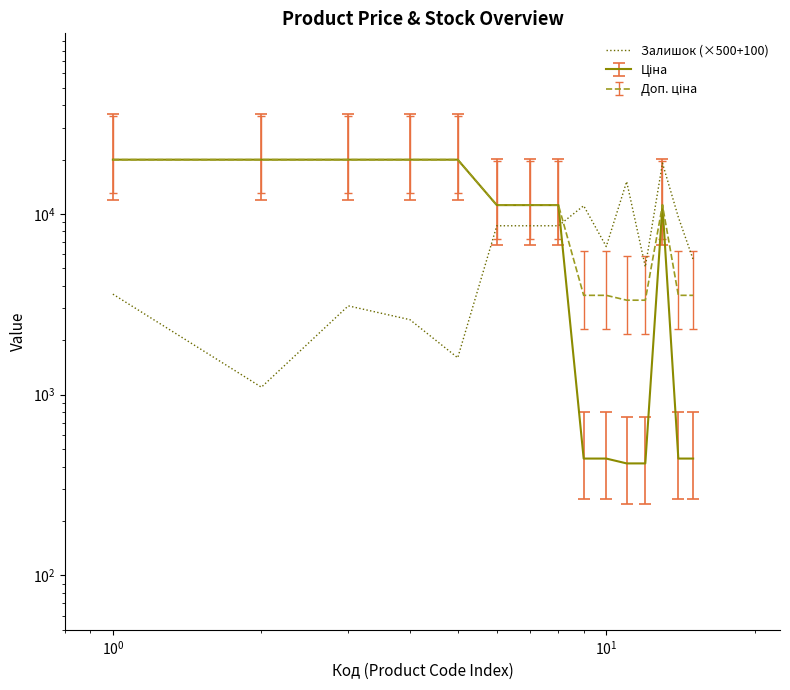

Where is the first local maximum?

$\mathdefault{10^{0}}$